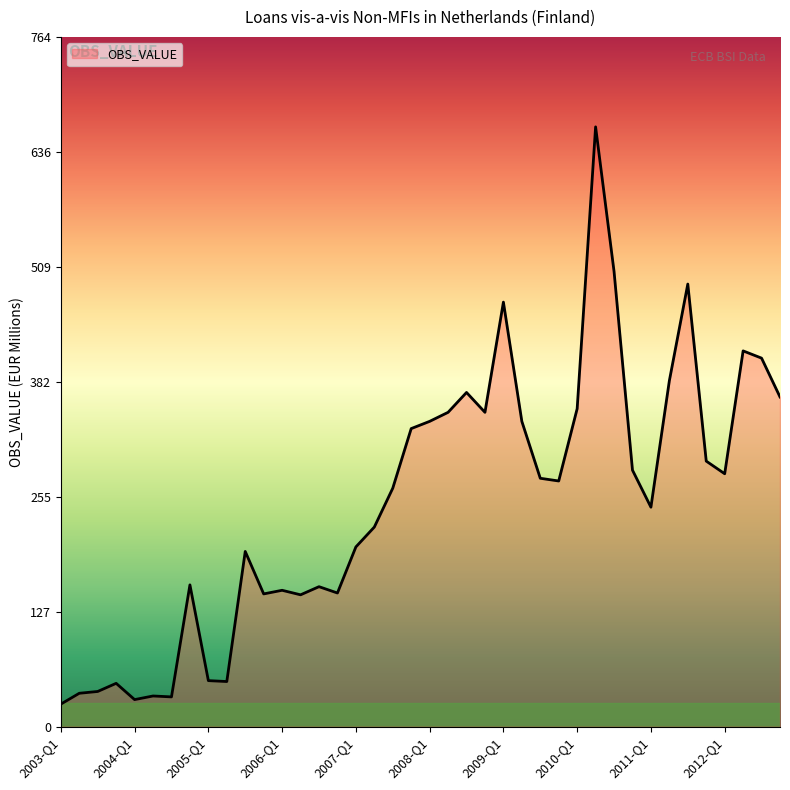

What is the minimum value shown in the chart?

25